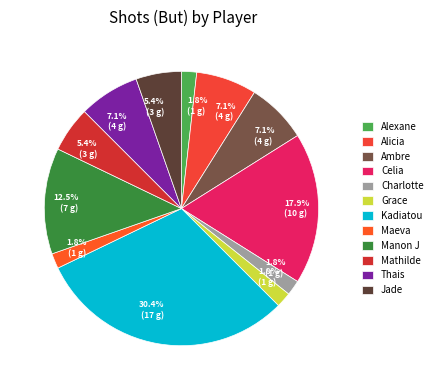

Does Charlotte account for over 50% of the chart?

No